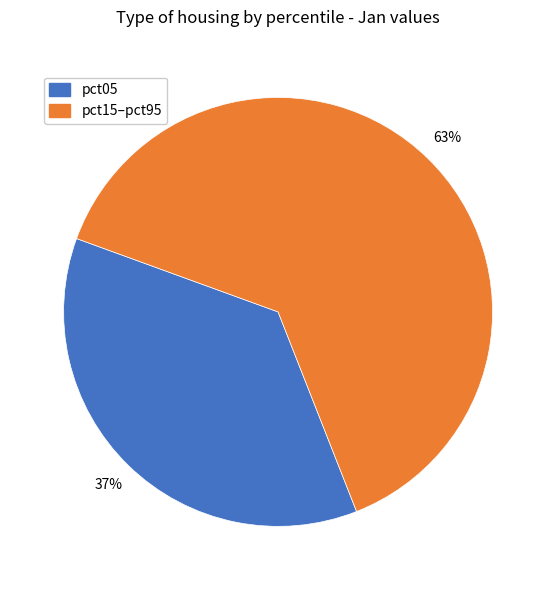

Is there a majority slice in this chart?

Yes